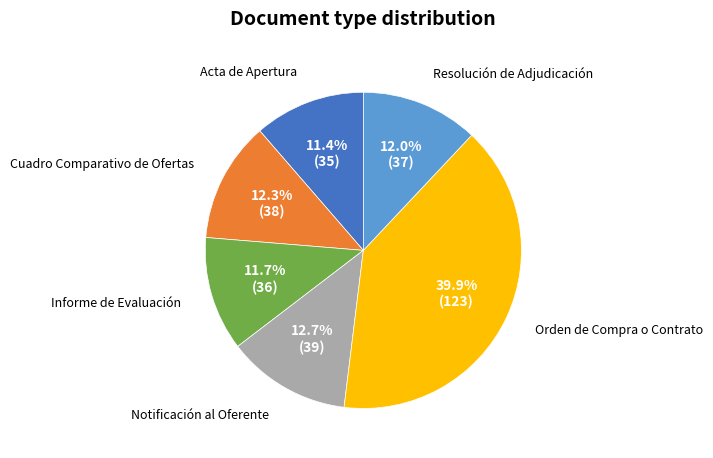

True or false: Acta de Apertura accounts for 19% of the total.

False